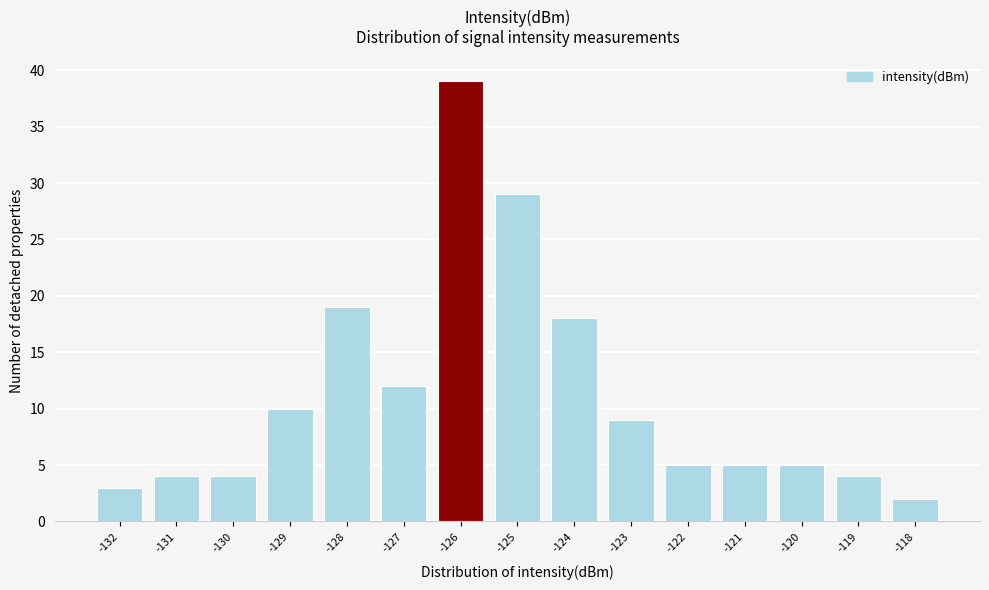

Reading left to right, list all the values displayed in this chart.

-132=3	-131=4	-130=4	-129=10	-128=19	-127=12	-126=39	-125=29	-124=18	-123=9	-122=5	-121=5	-120=5	-119=4	-118=2